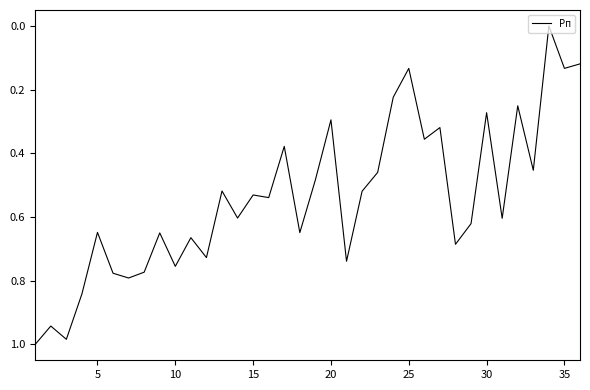

How many interior local peaks (higher than both neighbors) does the data have?

13